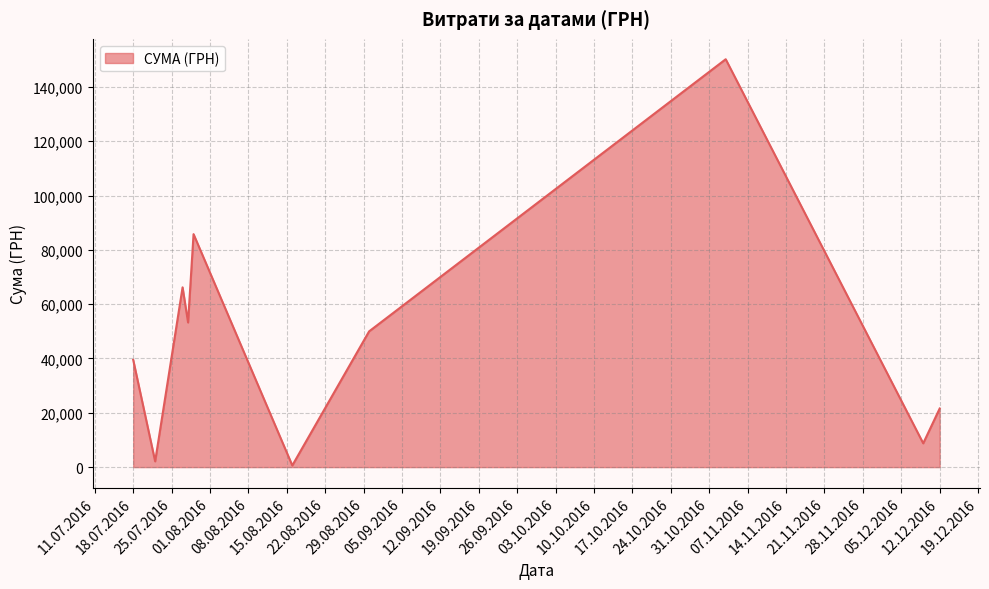

What is the greatest value displayed?

150216.7